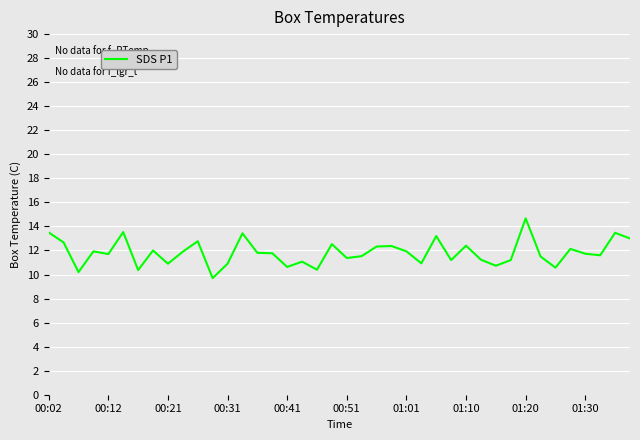

What is the minimum value shown in the chart?

9.7